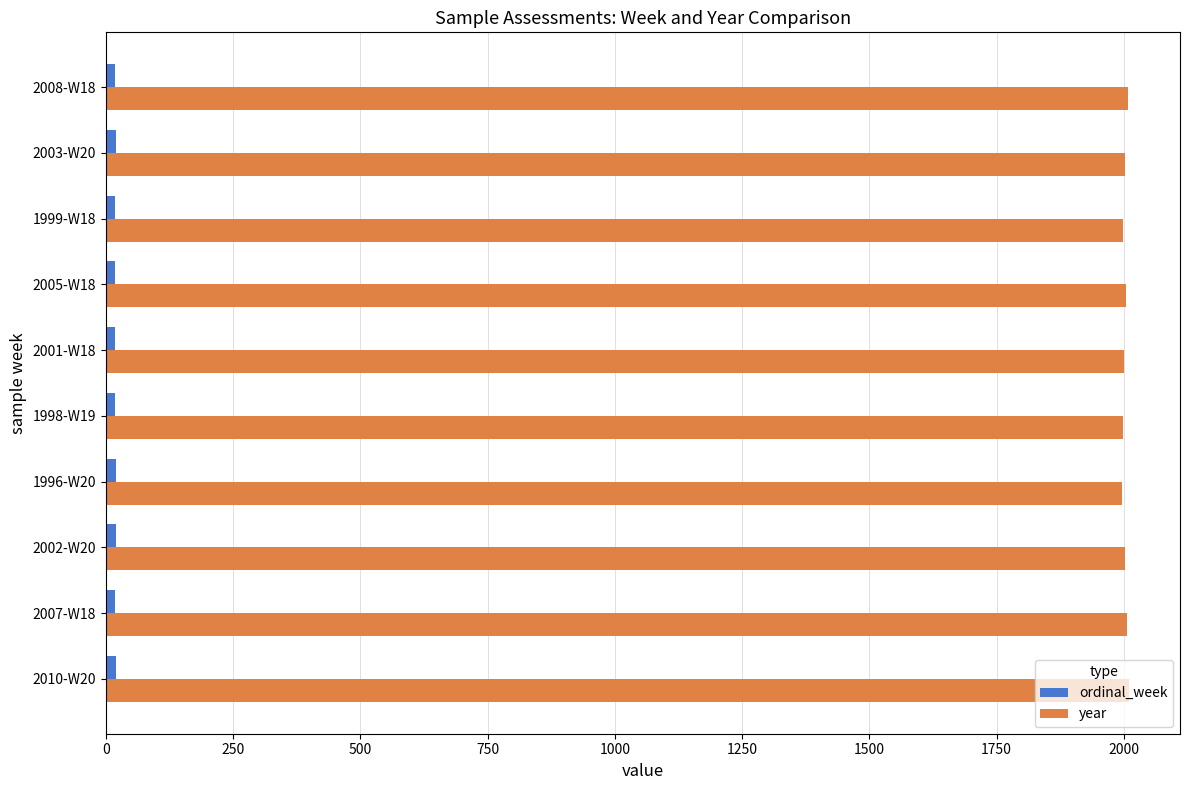

How many distinct data groups are displayed?

2